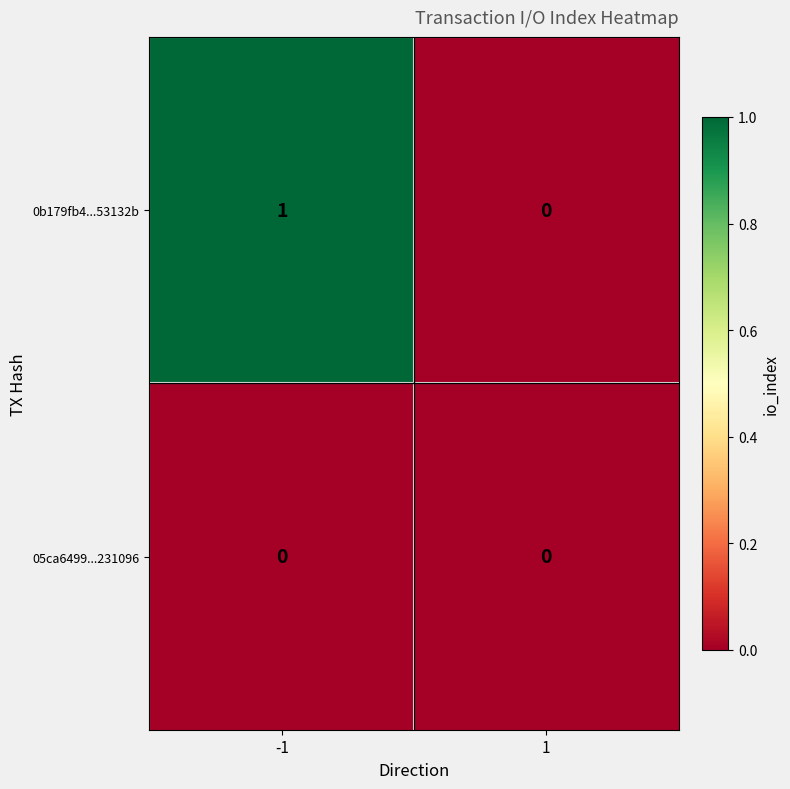

Which series has the largest range (max minus min)?

0b179fb4...53132b